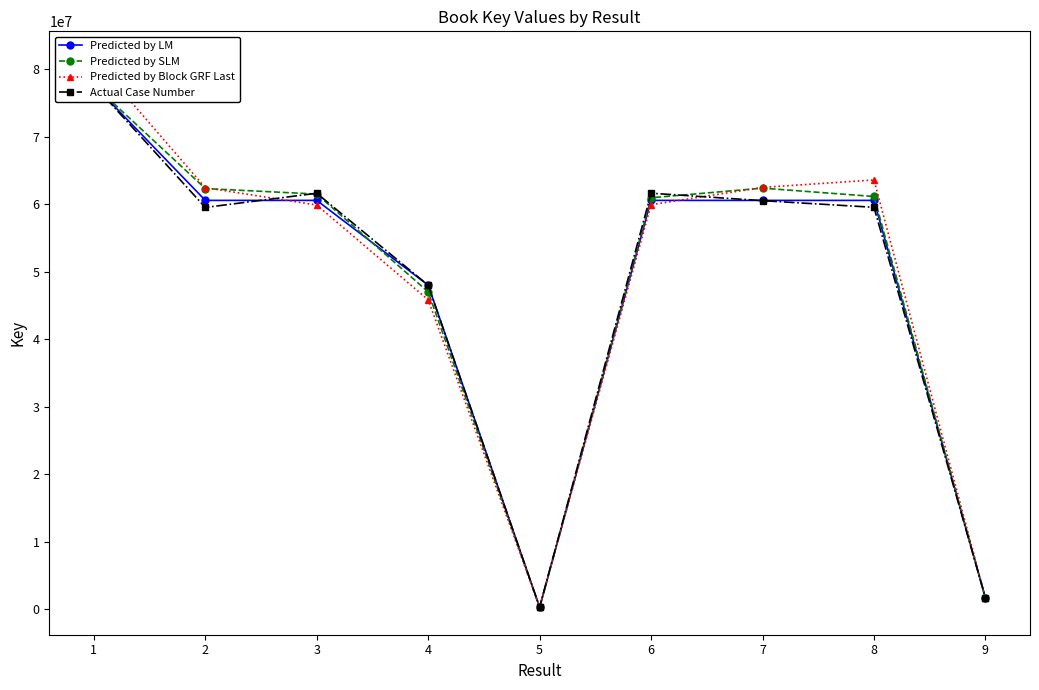

What are all the series names shown in the legend?

Predicted by LM, Predicted by SLM, Predicted by Block GRF Last, Actual Case Number